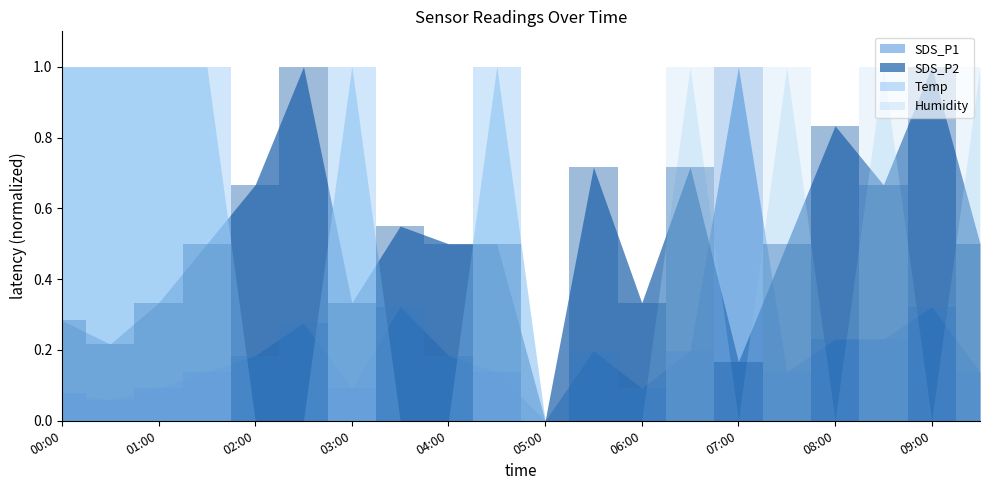

Reading left to right, extract all data points from this chart.

SDS_P1: 0.1	0.1	0.1	0.1	0.2	0.3	0.1	0.3	0.2	0.1	0.0	0.2	0.1	0.2	1.0	0.1	0.2	0.2	0.3	0.1
SDS_P2: 0.3	0.2	0.3	0.5	0.7	1.0	0.3	0.5	0.5	0.5	0.0	0.7	0.3	0.7	0.2	0.5	0.8	0.7	1.0	0.5
Temp: 1.0	1.0	1.0	1.0	0.0	0.0	1.0	0.0	0.0	1.0	0.0	0.0	0.0	0.0	0.0	0.0	0.0	0.0	0.0	0.0
Humidity: 1.0	1.0	1.0	1.0	0.0	0.0	1.0	0.0	0.0	1.0	0.0	0.0	0.0	1.0	0.0	1.0	0.0	1.0	0.0	1.0